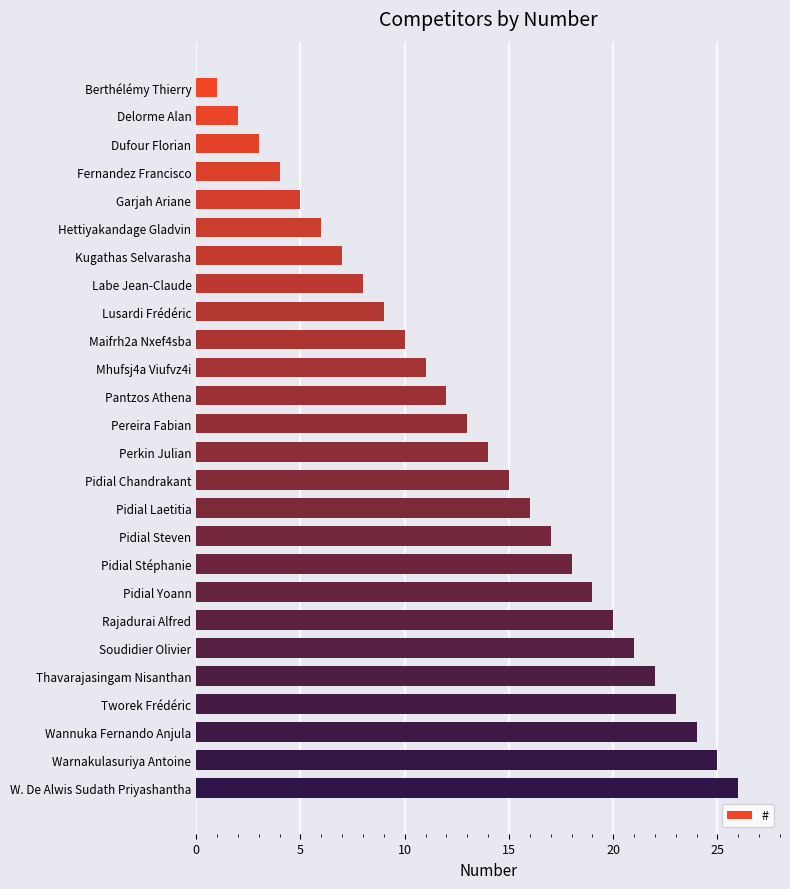

List the labels in order of value, largest first.

W. De Alwis Sudath Priyashantha, Warnakulasuriya Antoine, Wannuka Fernando Anjula, Tworek Frédéric, Thavarajasingam Nisanthan, Soudidier Olivier, Rajadurai Alfred, Pidial Yoann, Pidial Stéphanie, Pidial Steven, Pidial Laetitia, Pidial Chandrakant, Perkin Julian, Pereira Fabian, Pantzos Athena, Mhufsj4a Viufvz4i, Maifrh2a Nxef4sba, Lusardi Frédéric, Labe Jean-Claude, Kugathas Selvarasha, Hettiyakandage Gladvin, Garjah Ariane, Fernandez Francisco, Dufour Florian, Delorme Alan, Berthélémy Thierry